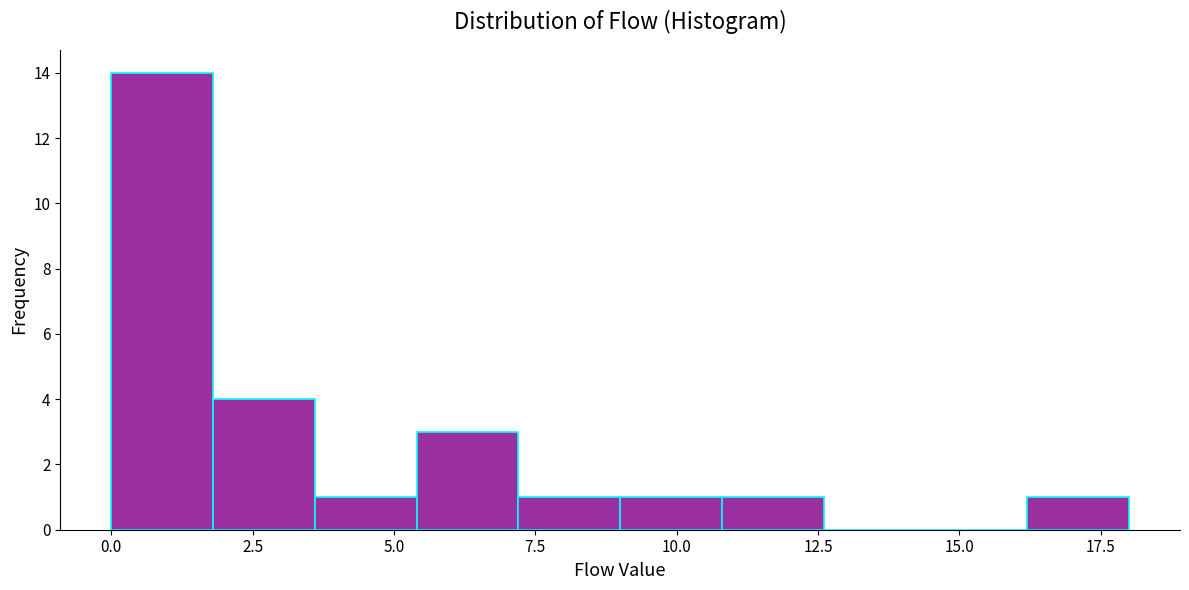

Around what value on the x-axis is the tallest bar? Give the approximate position of its centre, as read against the axis.

1.0